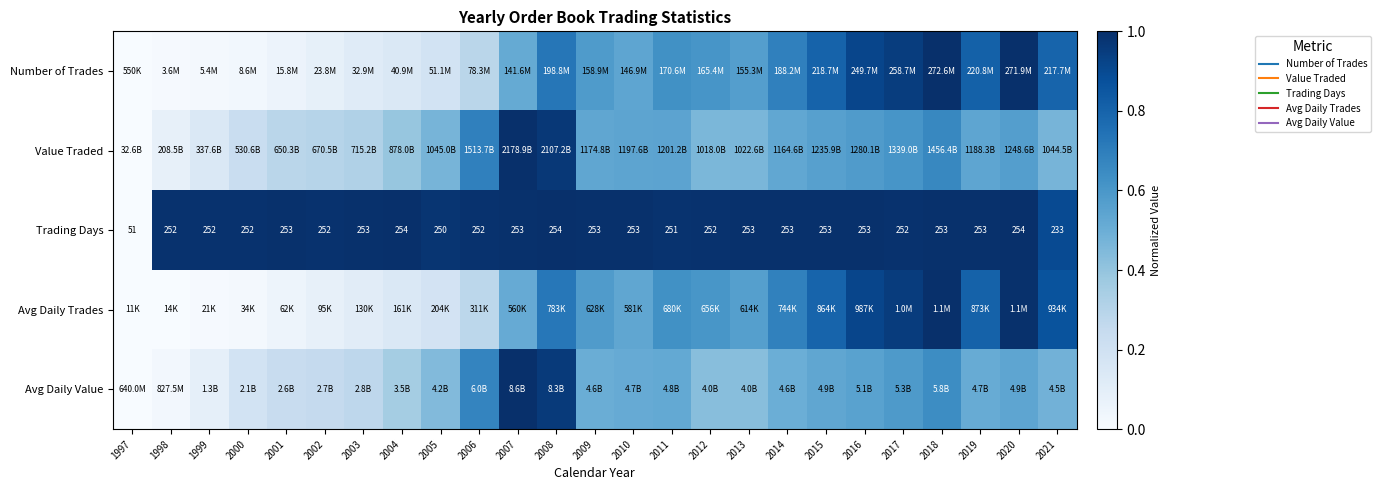

At 2021, list the series in order from largest to smallest.

Trading Days, Avg Daily Trades, Number of Trades, Avg Daily Value, Value Traded